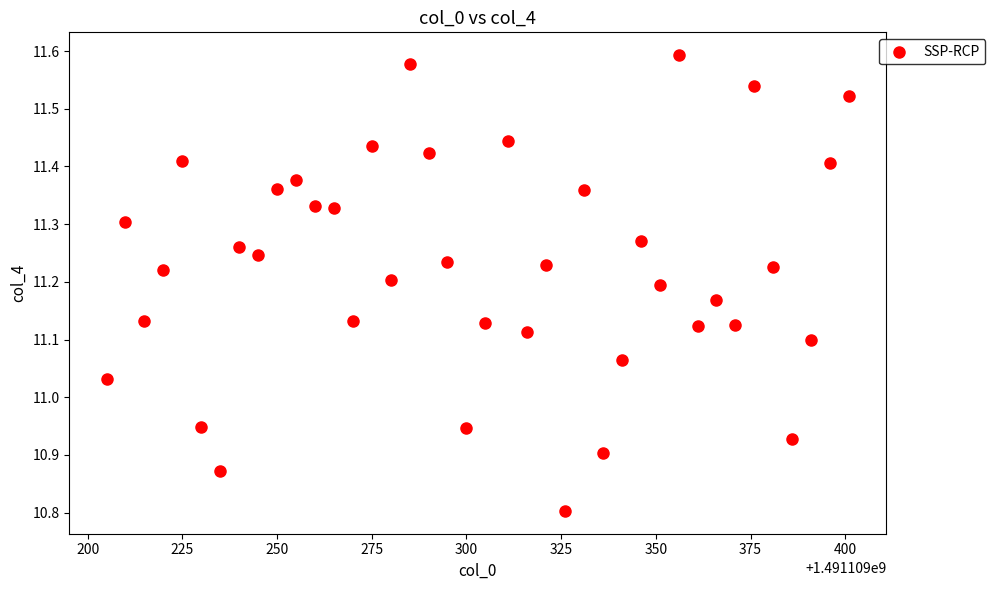

What is the range of X values (max minus min)?

196.0